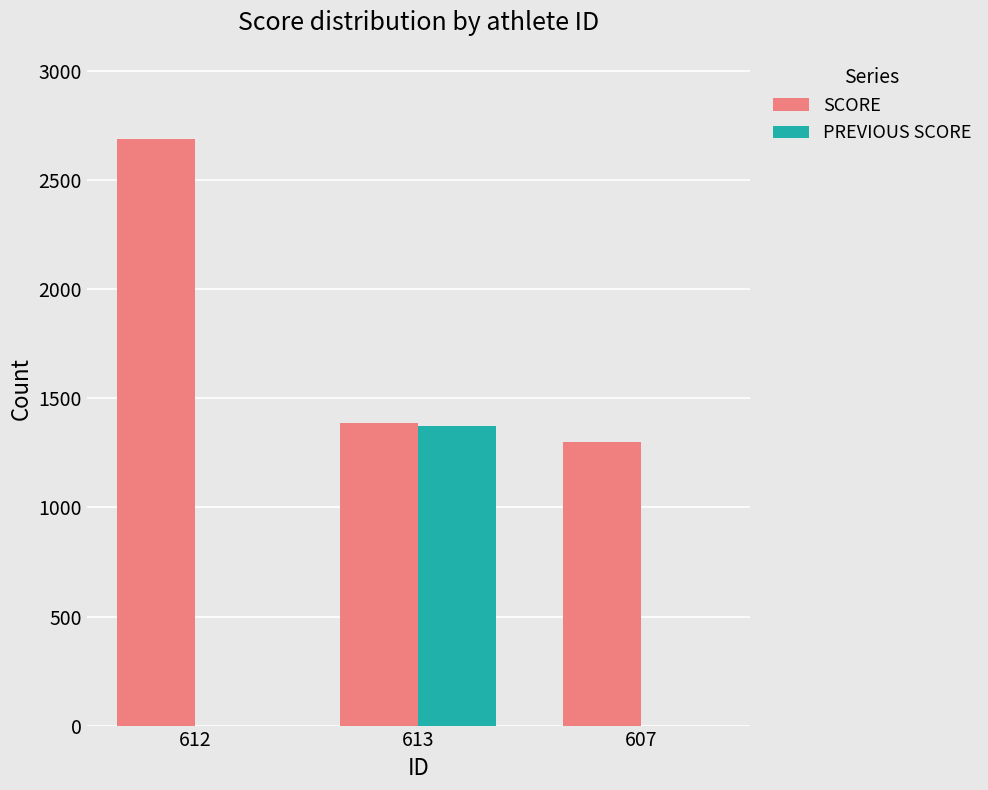

The value of SCORE at 607 is 669. True or false?

False